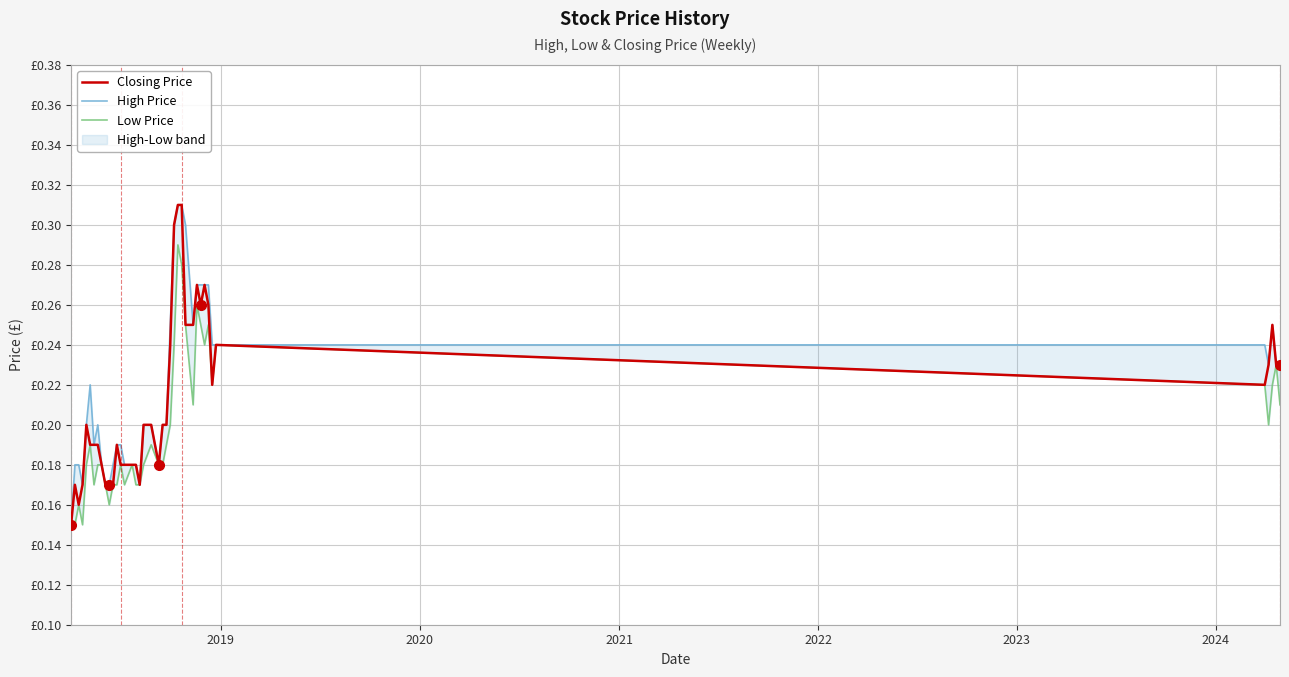

True or false: Low Price and High Price intersect in this chart.

False